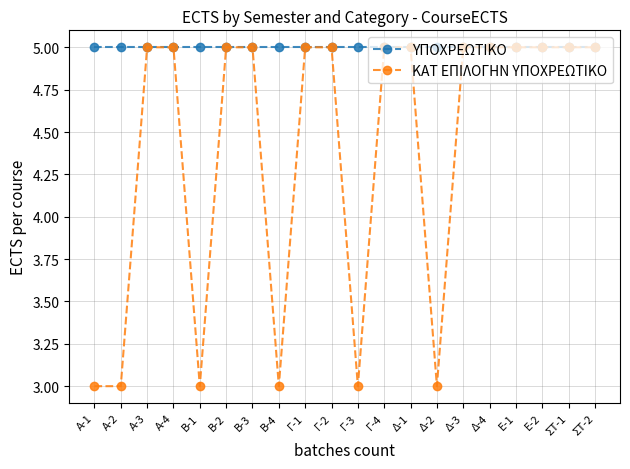

True or false: ΚΑΤ ΕΠΙΛΟΓΗΝ ΥΠΟΧΡΕΩΤΙΚΟ has a value of 3 at Β-4.

True